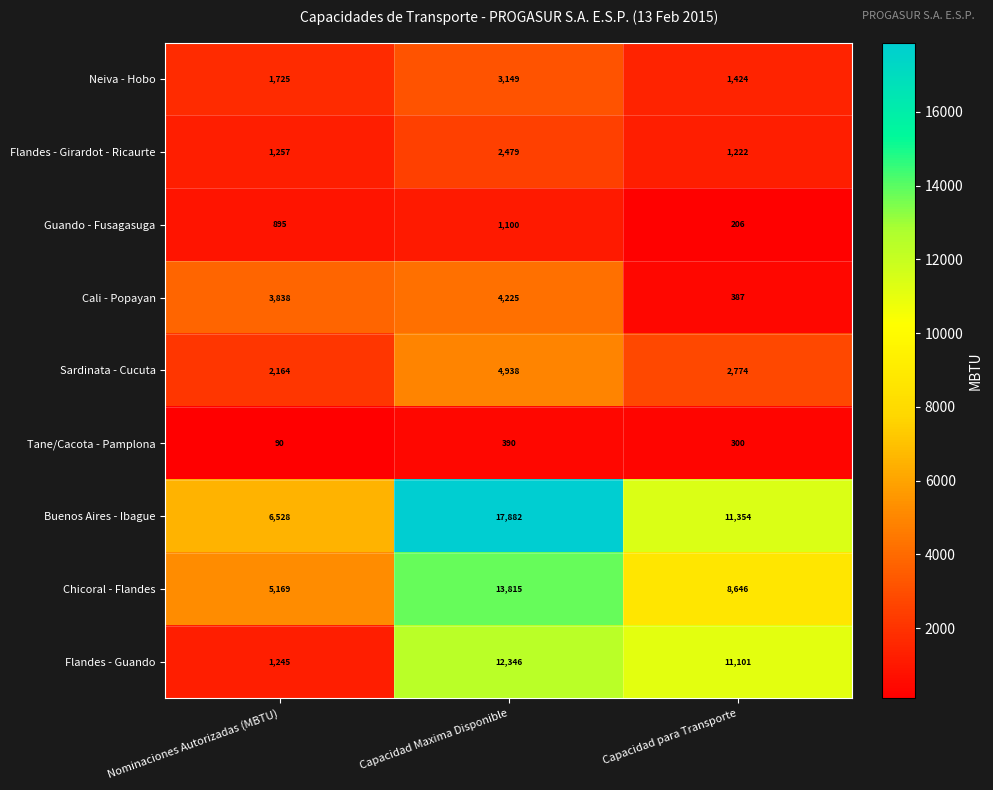

Where is Chicoral - Flandes nearest to the value 9492?

Capacidad para Transporte